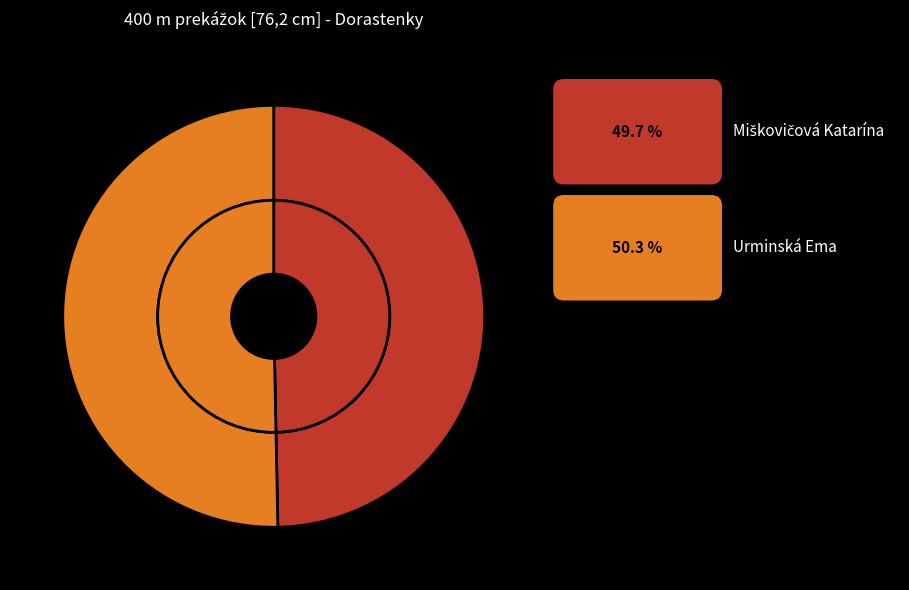

Approximately how many times larger is the value at Miškovičová Katarína compared to Urminská Ema?

1.0